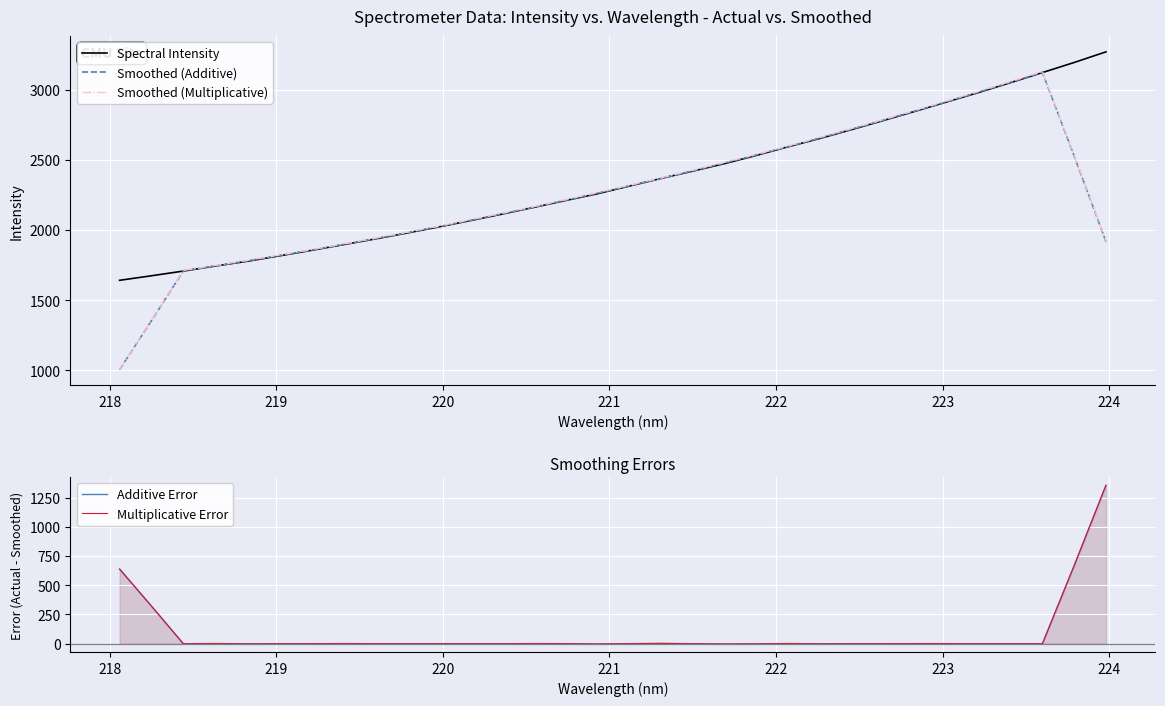

What is the highest value of the Smoothed (Additive) series?

3124.2